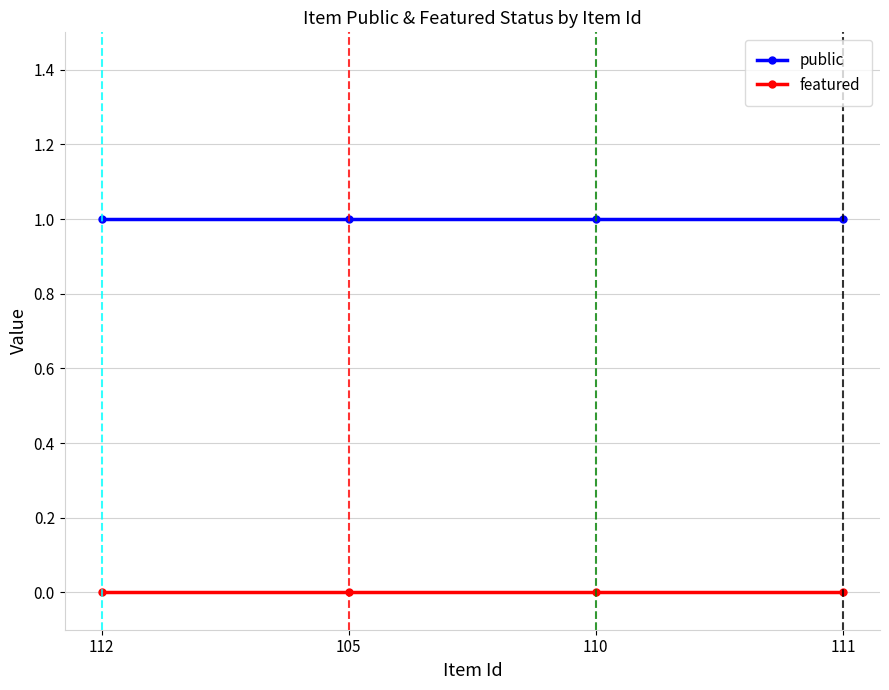

Rank the series by their average value, from lowest to highest.

featured, public